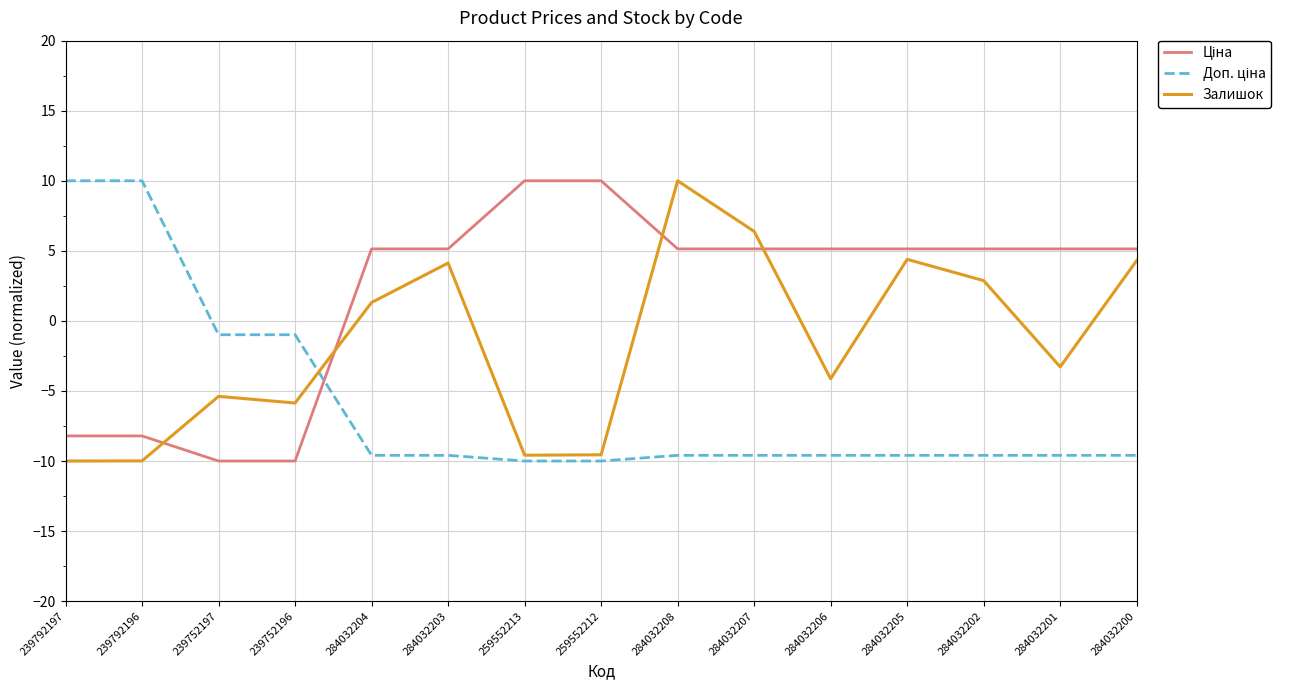

What is the total value across all series at 239752197?

-16.4